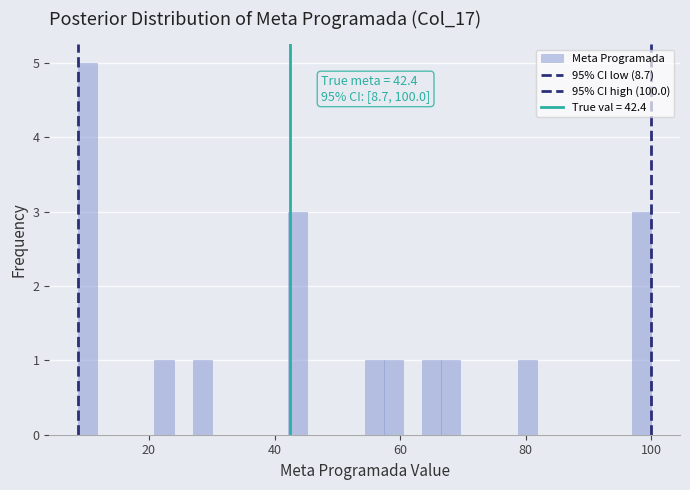

Read against the x-axis, roughly where is the centre of the tallest bar?

10